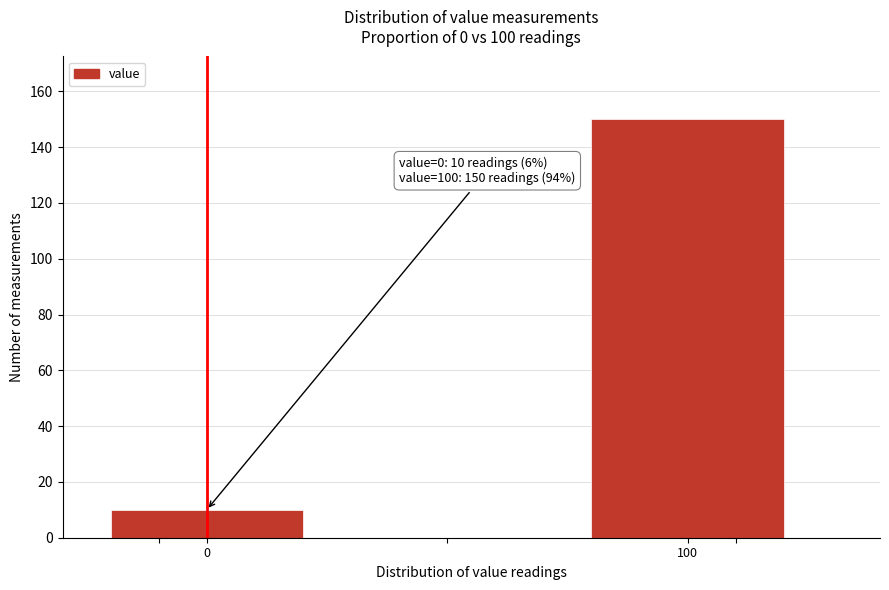

Reading left to right, transcribe all the data shown in this chart.

0=10	100=150